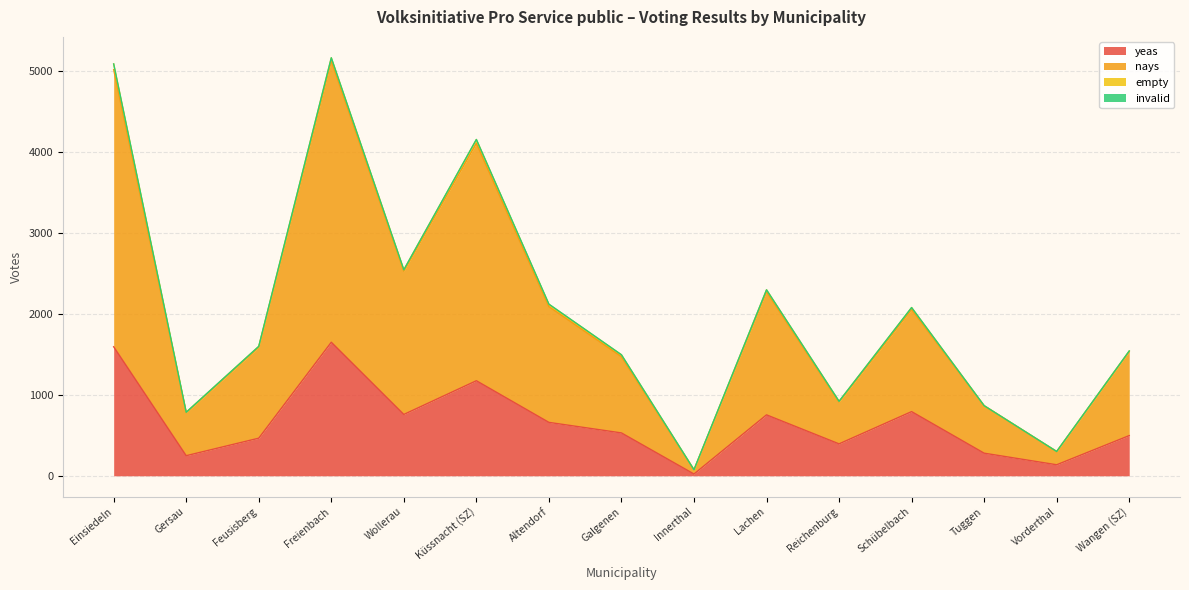

Which category has the lowest value in the yeas series?

Innerthal